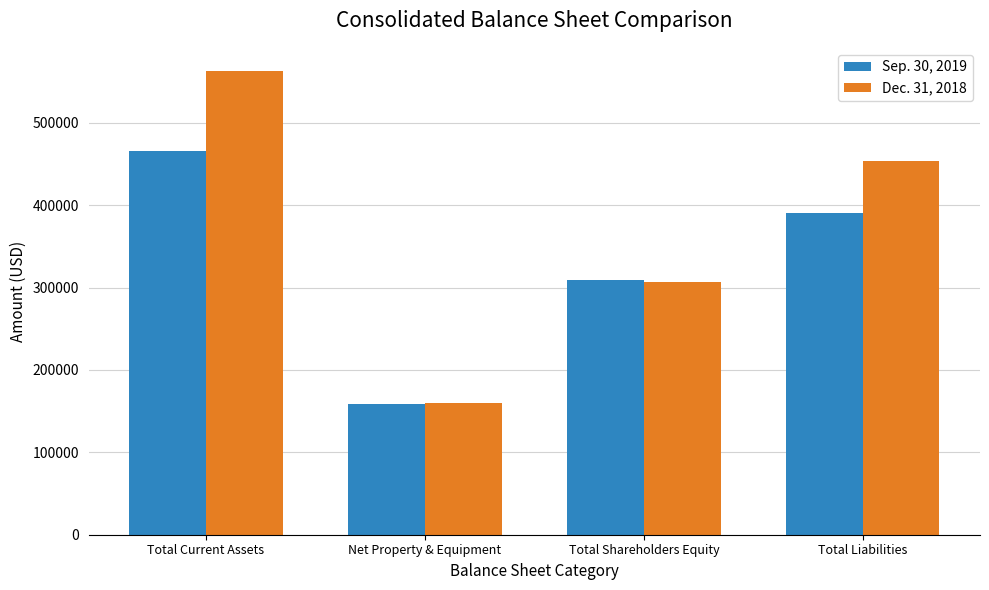

What is the sum of the Dec. 31, 2018 values at Net Property & Equipment and Total Liabilities?

613358